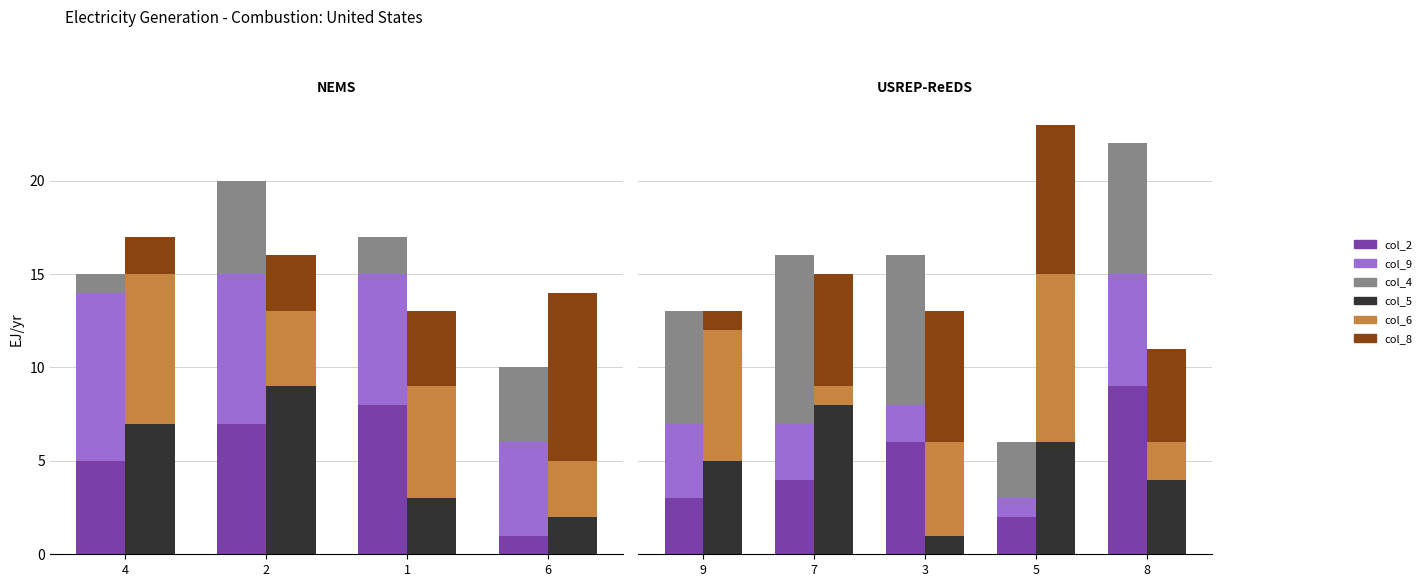

What is the label of the 4th bar from the right?

4